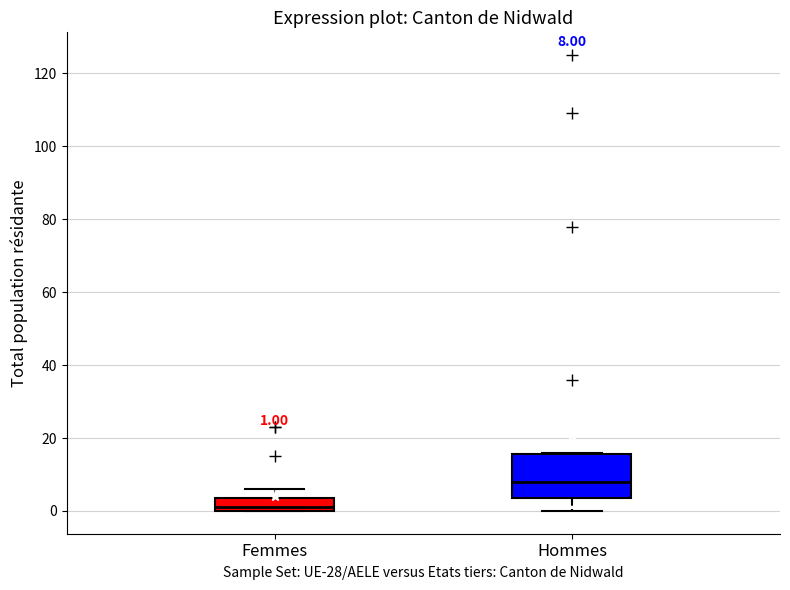

Comparing the boxes themselves (not the whiskers), which one is the tallest?

Hommes